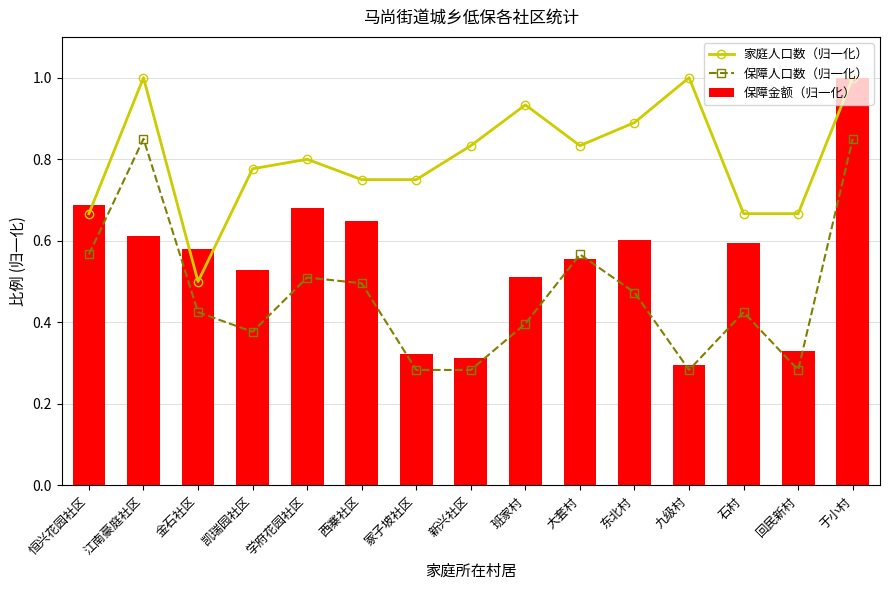

Where is 保障人口数（归一化） nearest to the value 0?

冢子坡社区